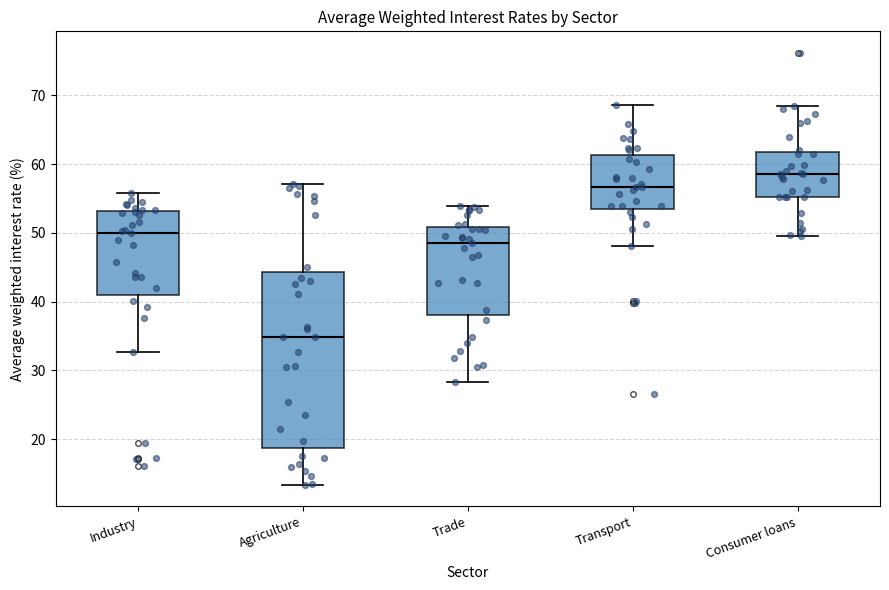

Reading left to right, transcribe this box plot: for each box, give where its median line is, the range the box spans, and where its two whiskers end, as read against the y-axis. The values are not printed on the chart, so give them approximately, as read against the axis.

Industry: median 50, box 41 to 53, whiskers 33 to 56
Agriculture: median 35, box 19 to 44, whiskers 13 to 57
Trade: median 48, box 38 to 51, whiskers 28 to 54
Transport: median 57, box 53 to 61, whiskers 48 to 69
Consumer loans: median 59, box 55 to 62, whiskers 50 to 68